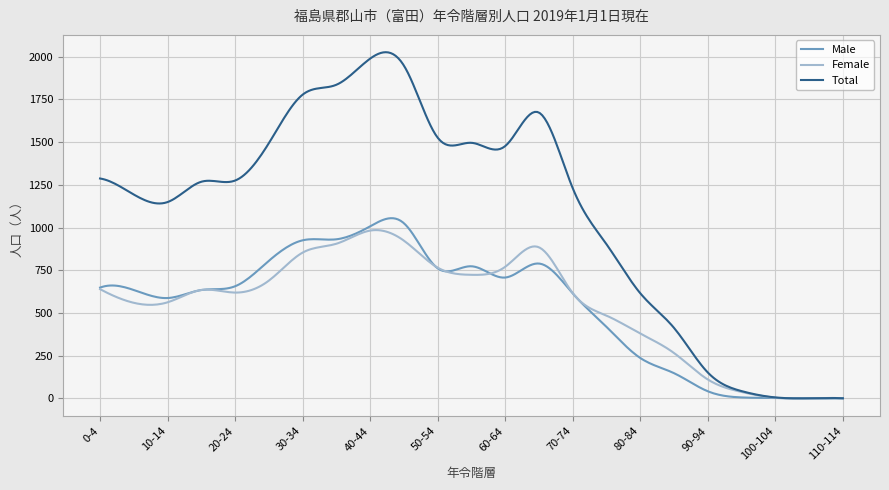

What is the maximum value for Female?

984.9